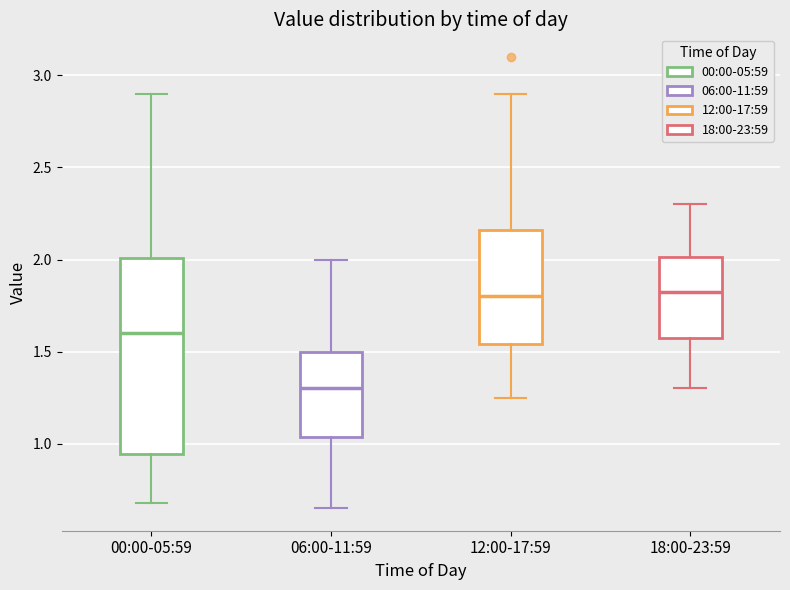

Where is the lower edge of the box for 06:00-11:59 on the y-axis? The values are not printed on the chart, so give them approximately, as read against the axis.

1.05